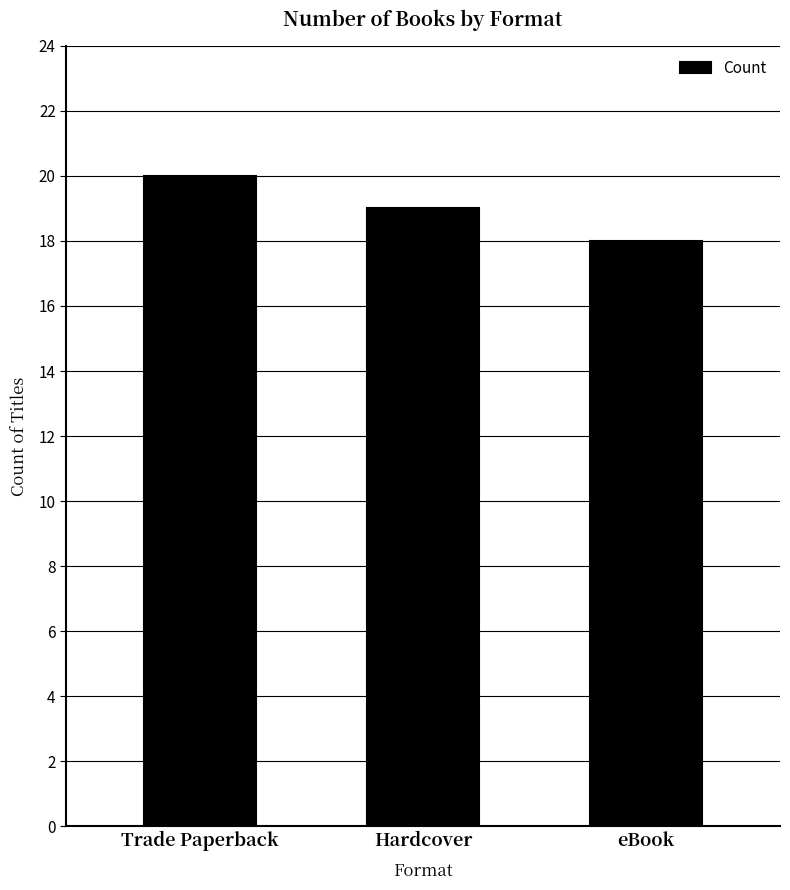

Does the chart contain stacked bars?

No